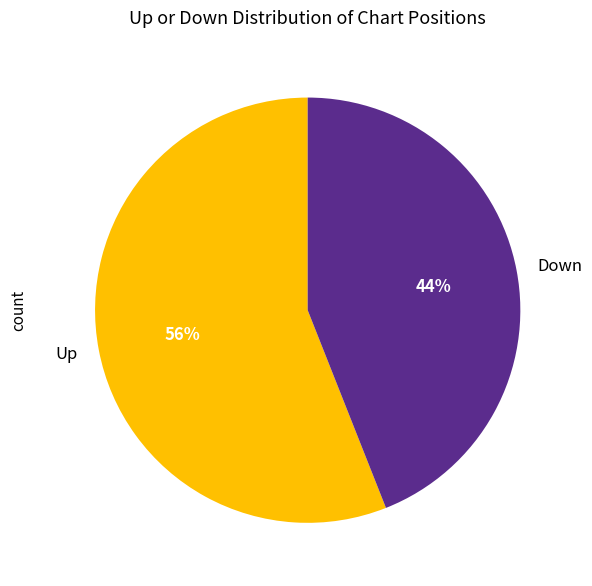

Which slice represents more than half of the pie?

Up